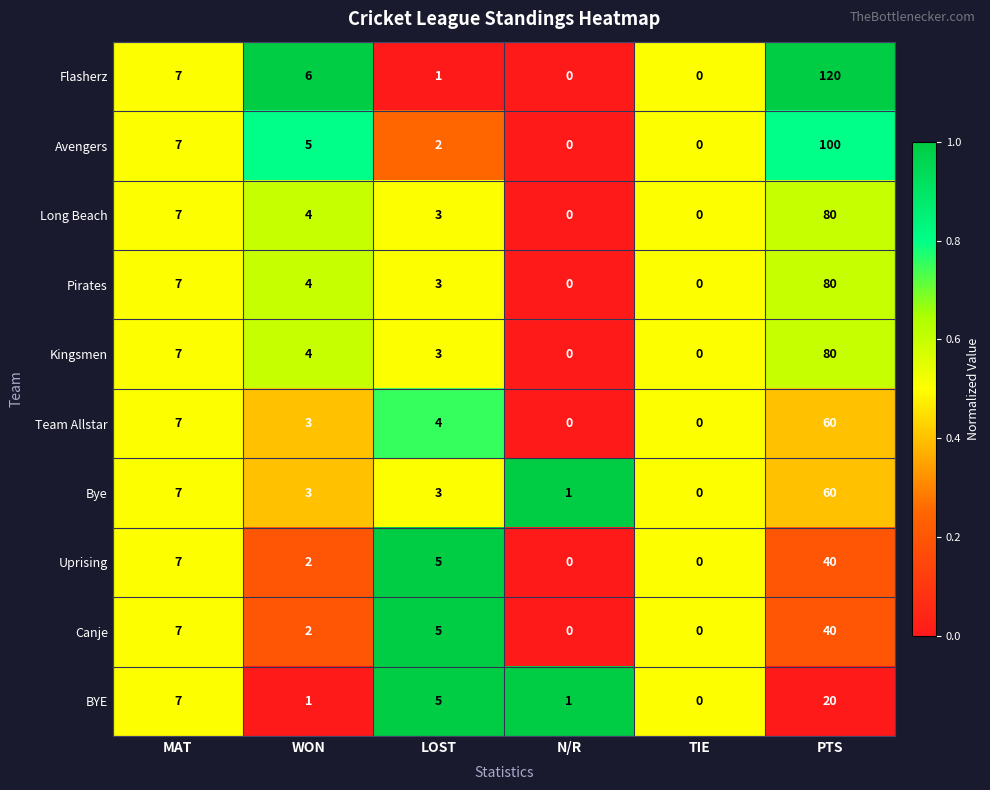

What is the maximum value shown in the chart?

120